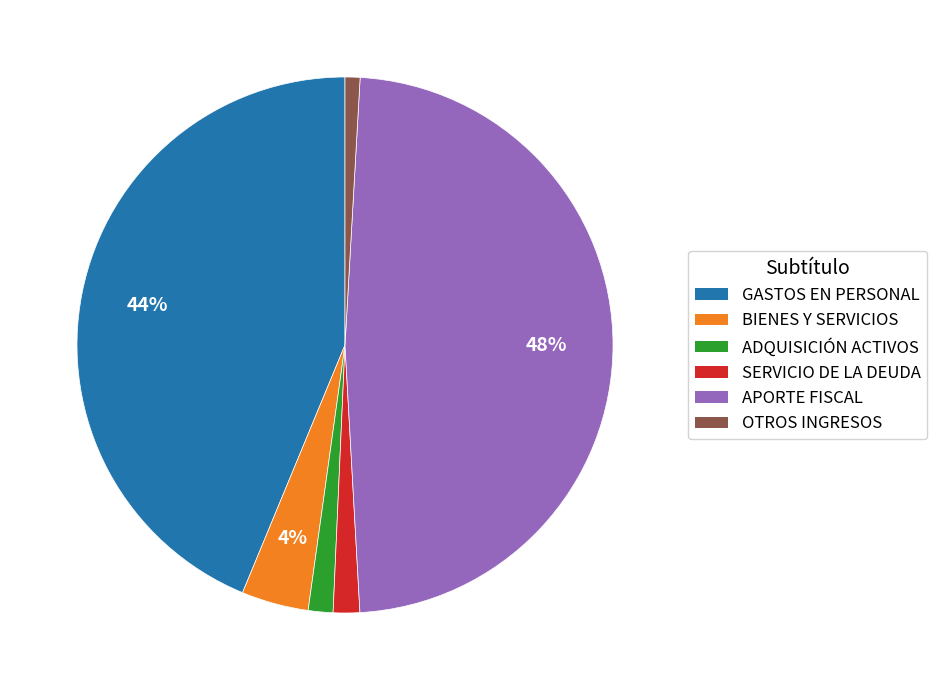

Is there any slice that represents more than half of the pie?

No